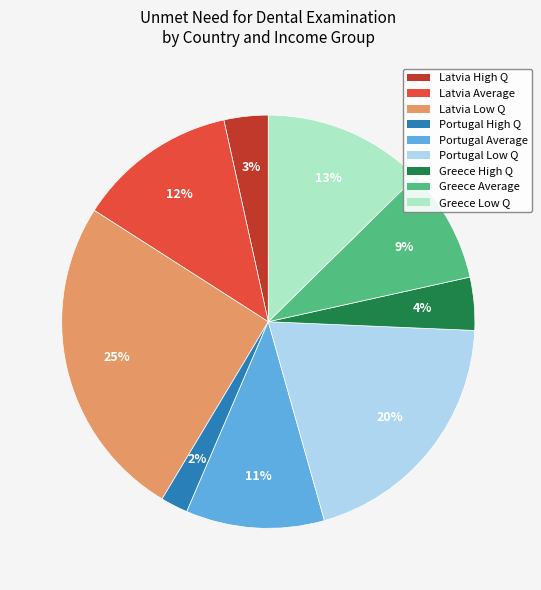

Which category has the biggest portion of the pie?

Latvia Low Q